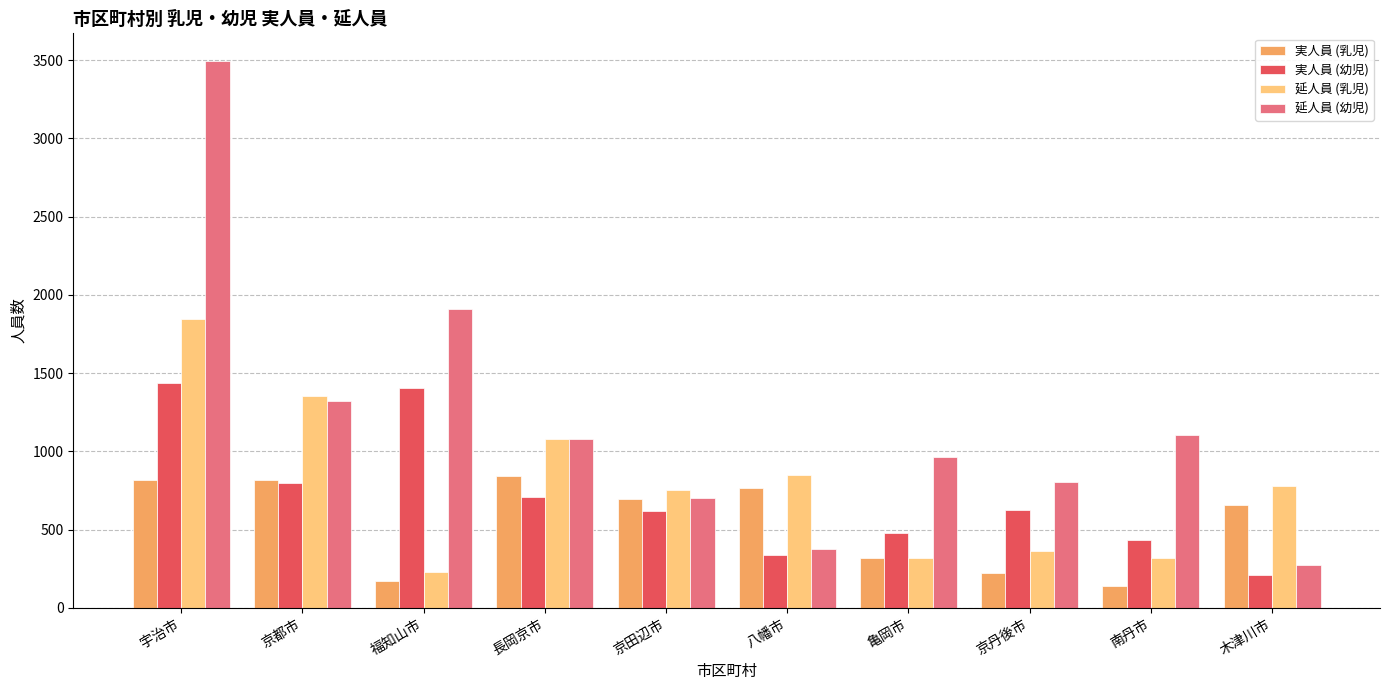

Which series changed the most between 京田辺市 and 八幡市?

延人員 (幼児)